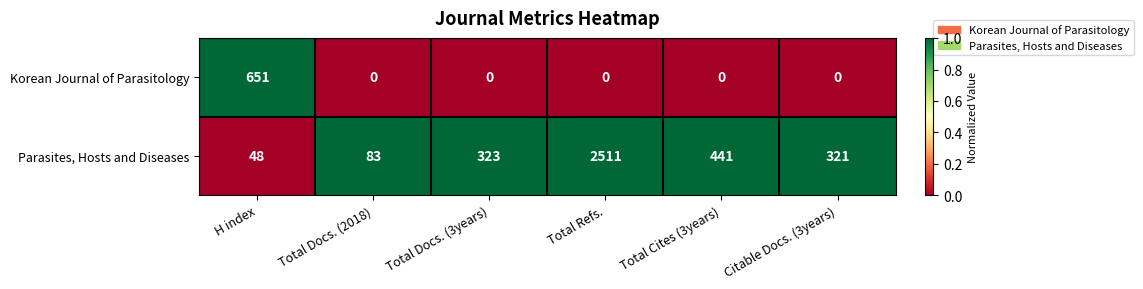

How many categories are shown in the chart?

6